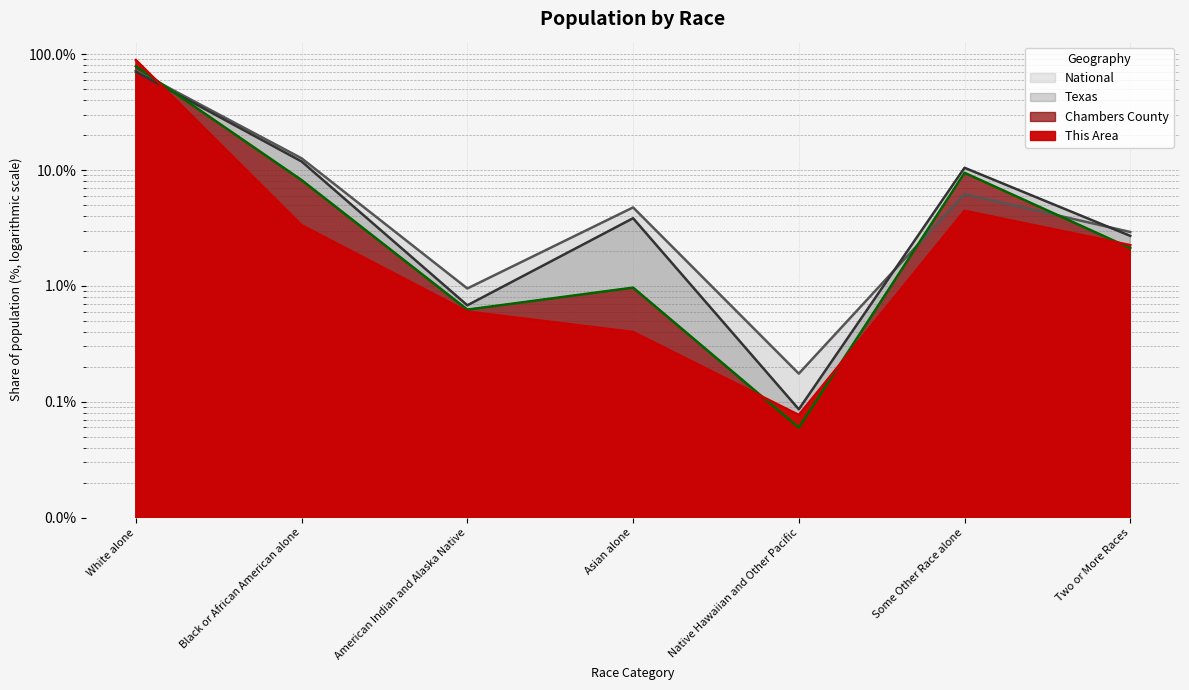

What value does the National series have at Some Other Race alone?

6.2